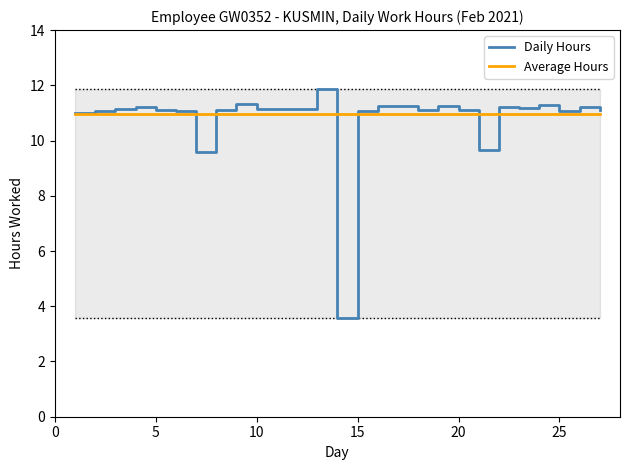

Which series has the widest spread of values?

Daily Hours